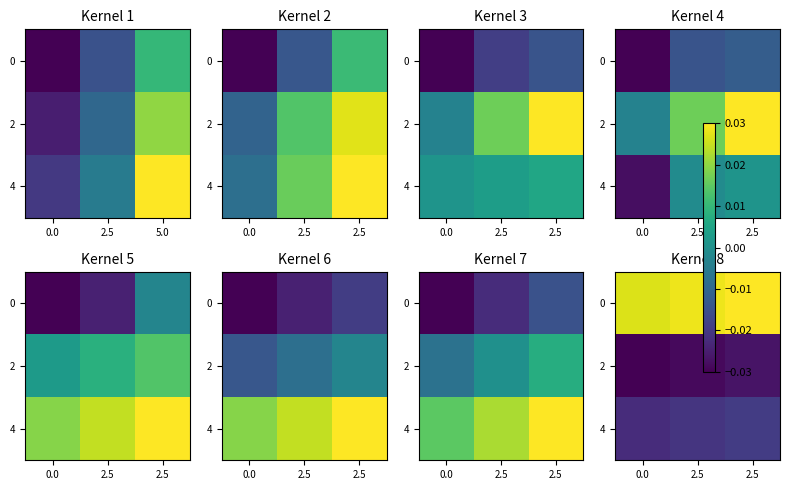

Is the value of 0 at 2.5 greater than the value of 2 at 2.5?

Yes